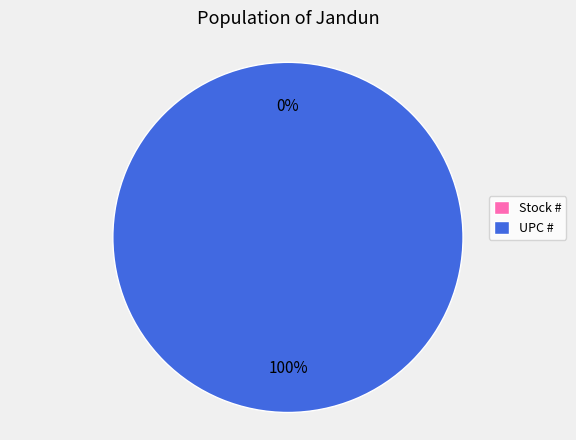

Count the number of slices in the pie.

2